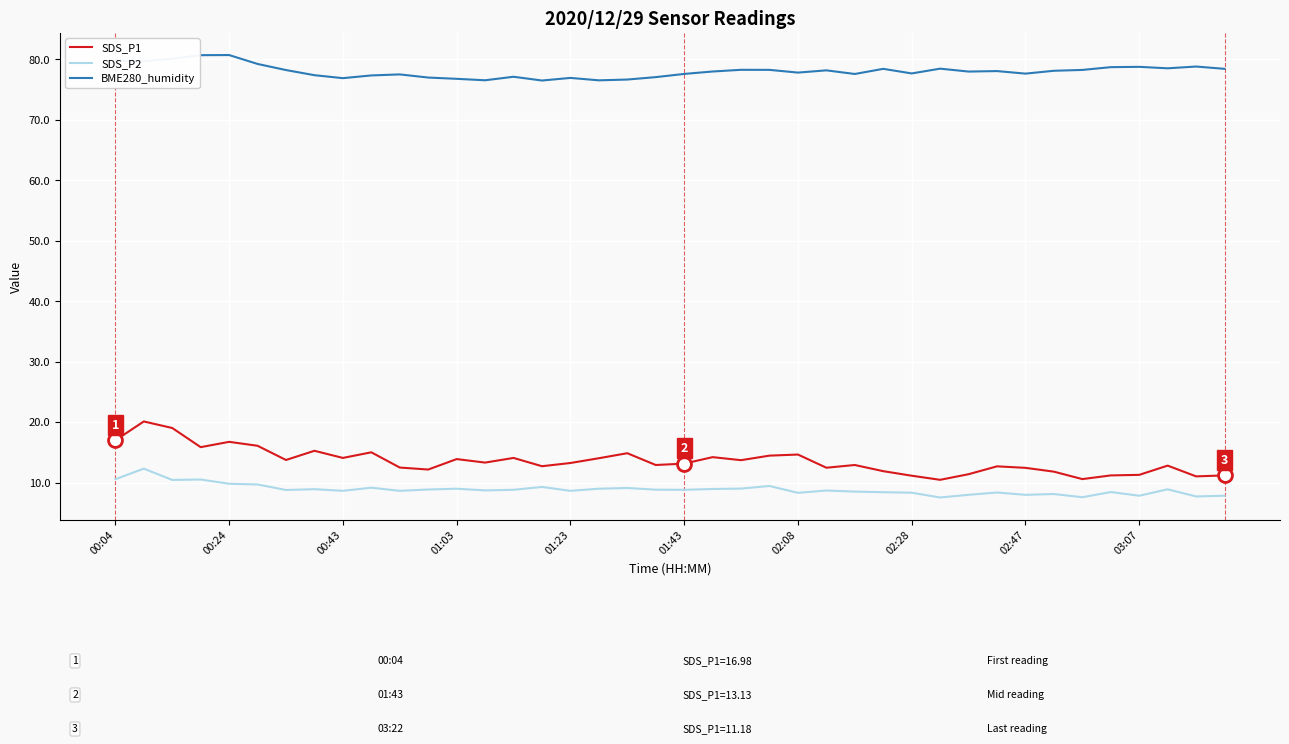

Count the number of categories in the chart.

40